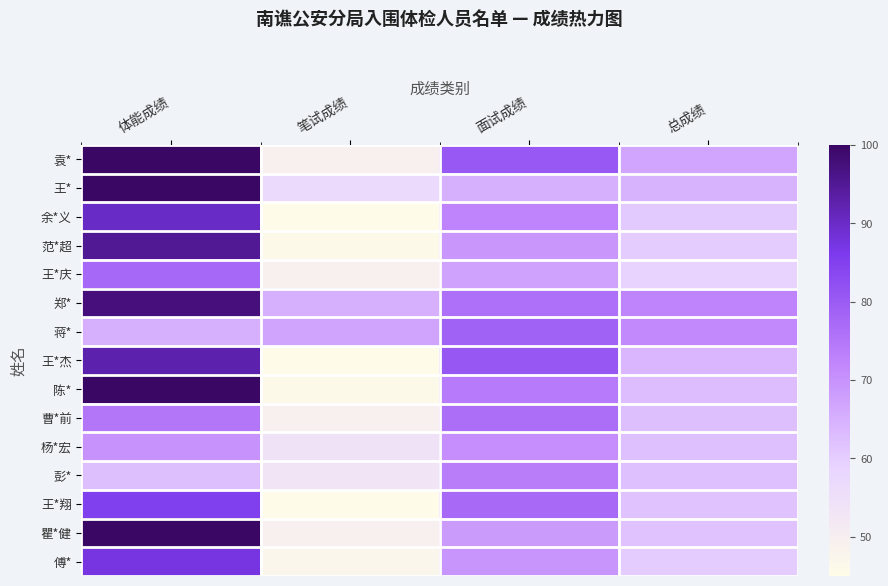

Between 笔试成绩 and 面试成绩, which series saw the biggest shift?

王*杰